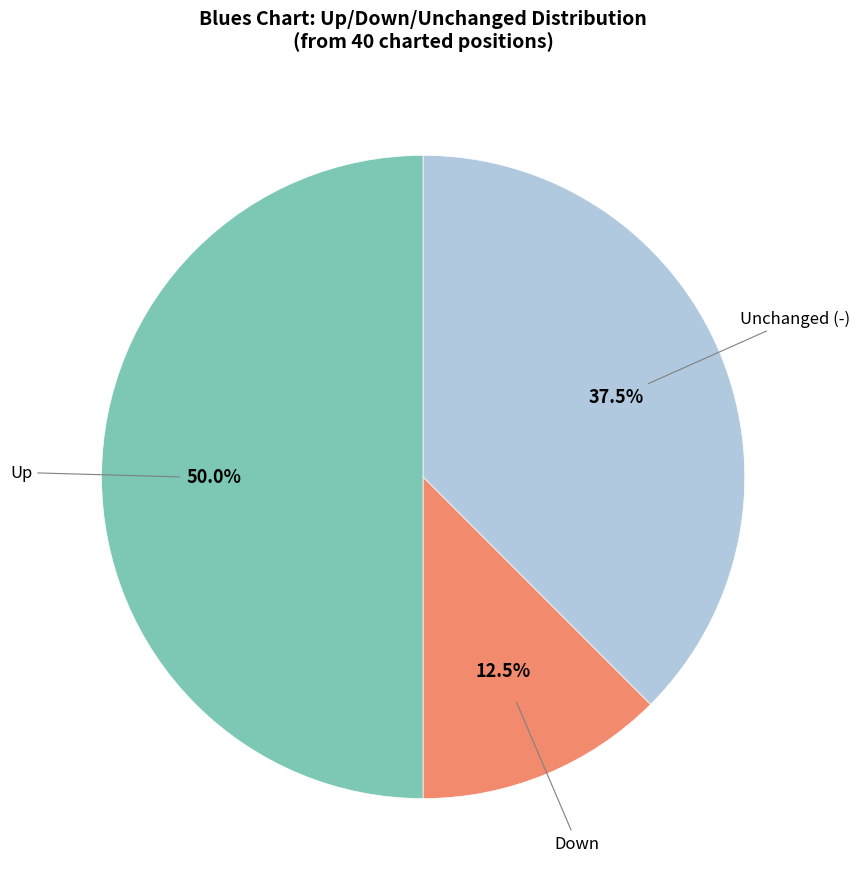

Rank the categories by value from highest to lowest.

Up, Unchanged (-), Down